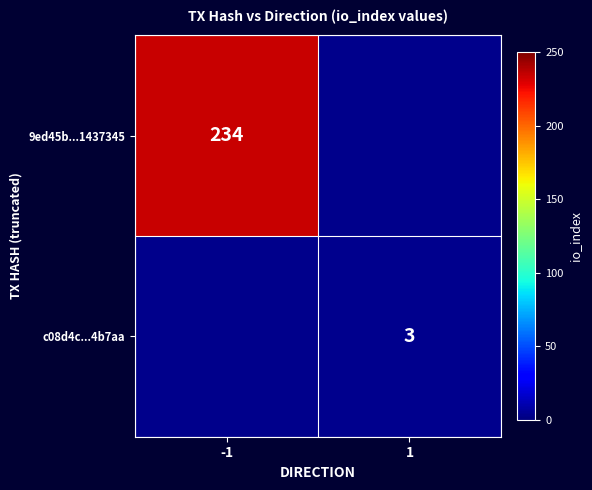

Is the value of 9ed45b...1437345 at -1 greater than the value of c08d4c...4b7aa at 1?

Yes